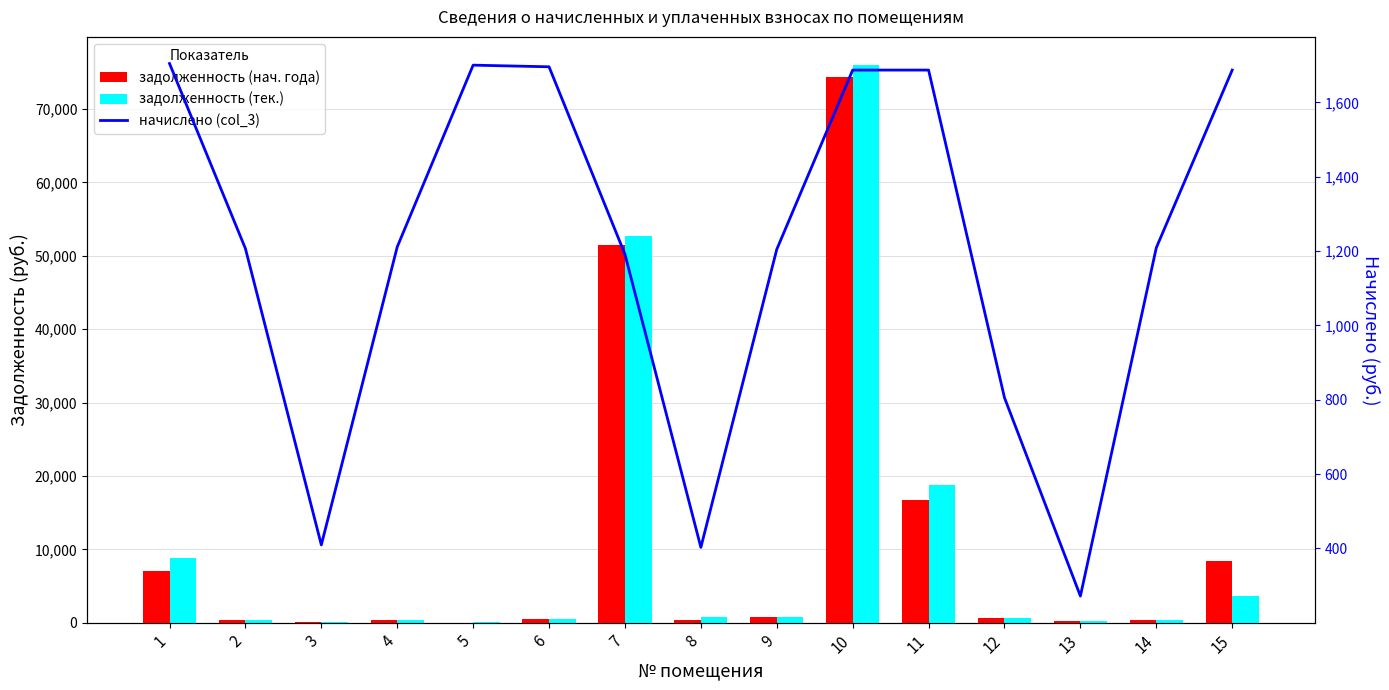

What is the value of the задолженность (нач. года) bar at the 15th from the left?

8348.2